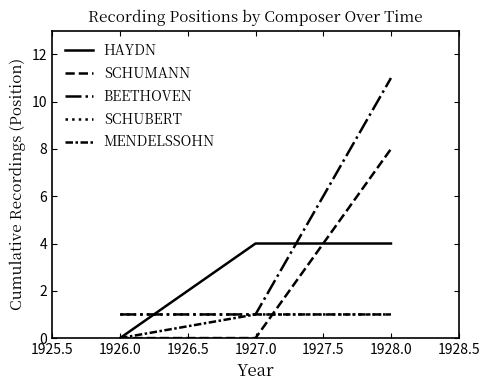

What position from the left is 1927.0?

2